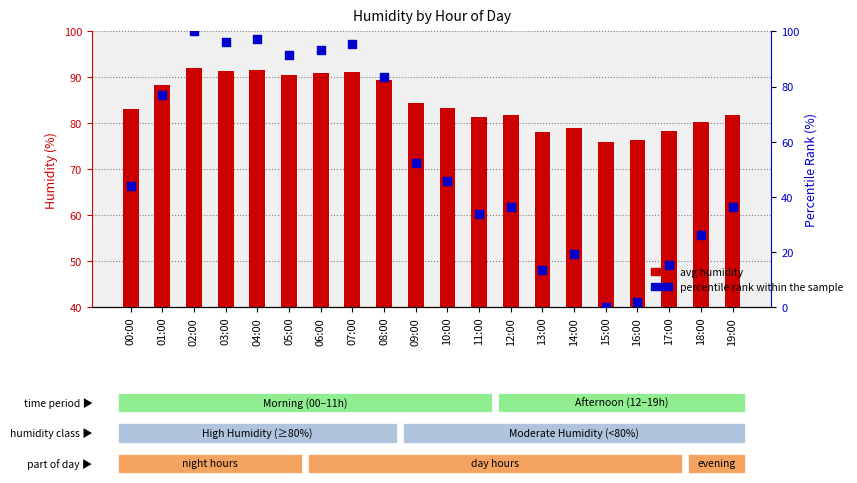

Is the value of avg humidity at 12:00 greater than the value of percentile rank within the sample at 08:00?

No